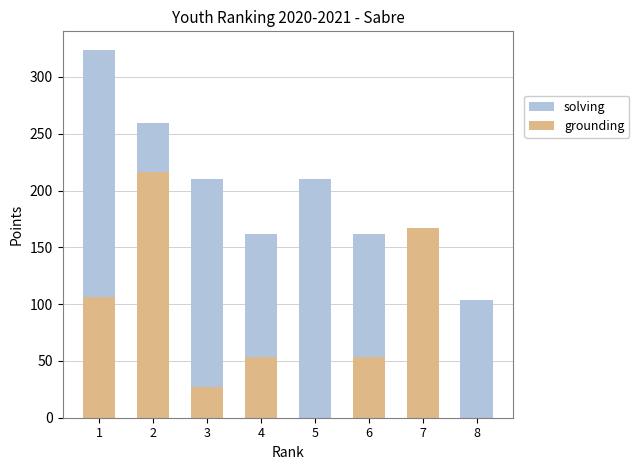

List the labels in order of grounding value, largest first.

2, 7, 1, 6, 4, 3, 5, 8